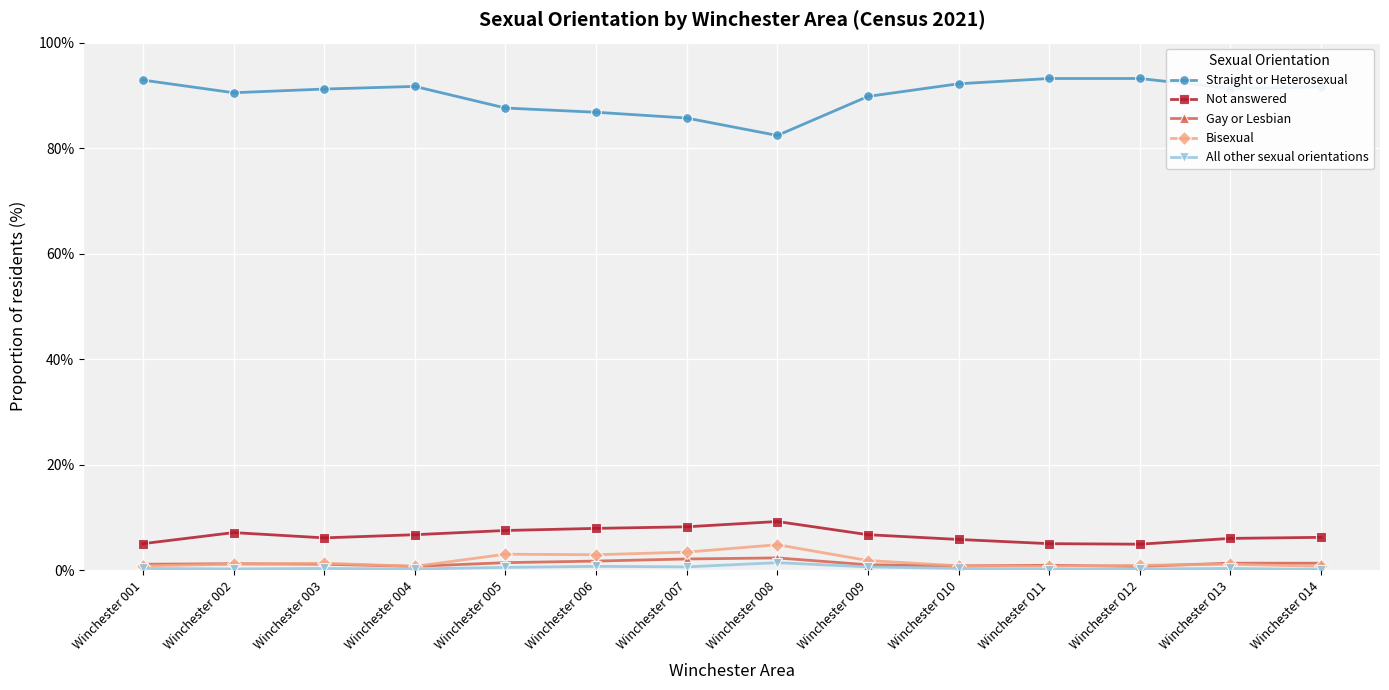

True or false: Not answered and Bisexual cross at least once.

False